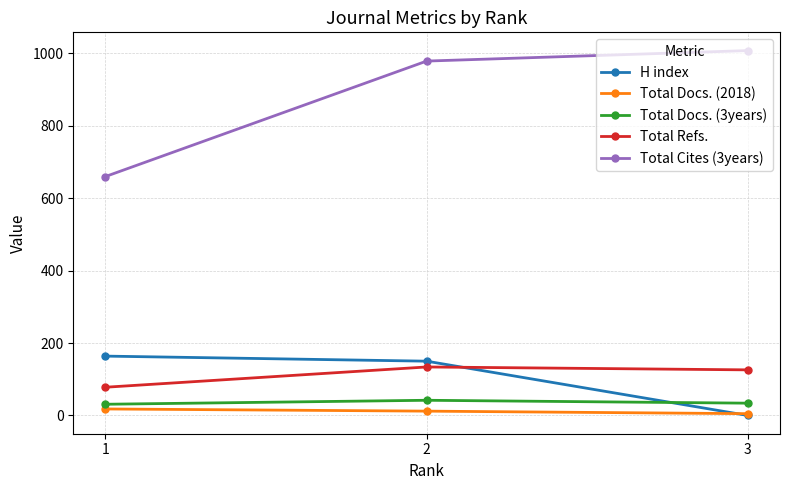

Which series has the largest range (max minus min)?

Total Cites (3years)